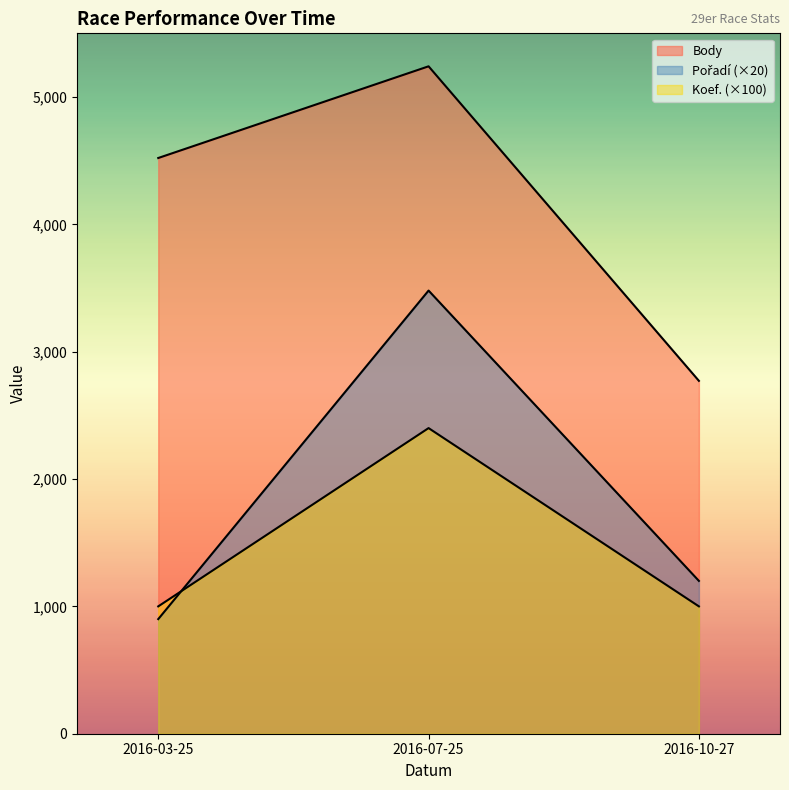

What is the value of the Body point at the 2nd from the left?

5241